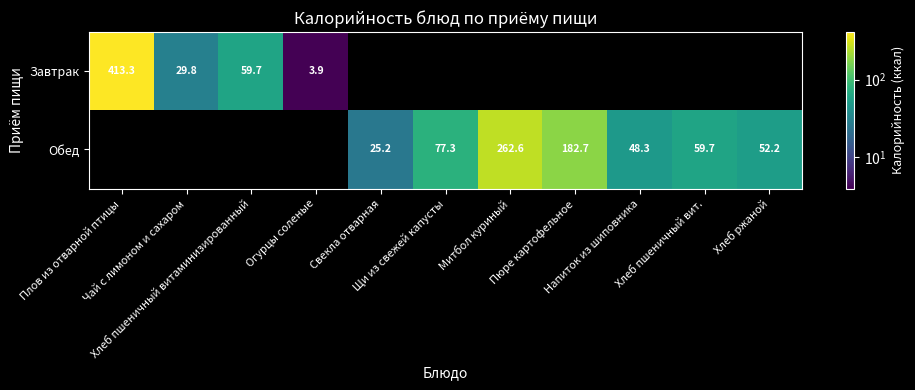

Rank the series at Щи из свежей капусты from highest to lowest value.

Завтрак, Обед